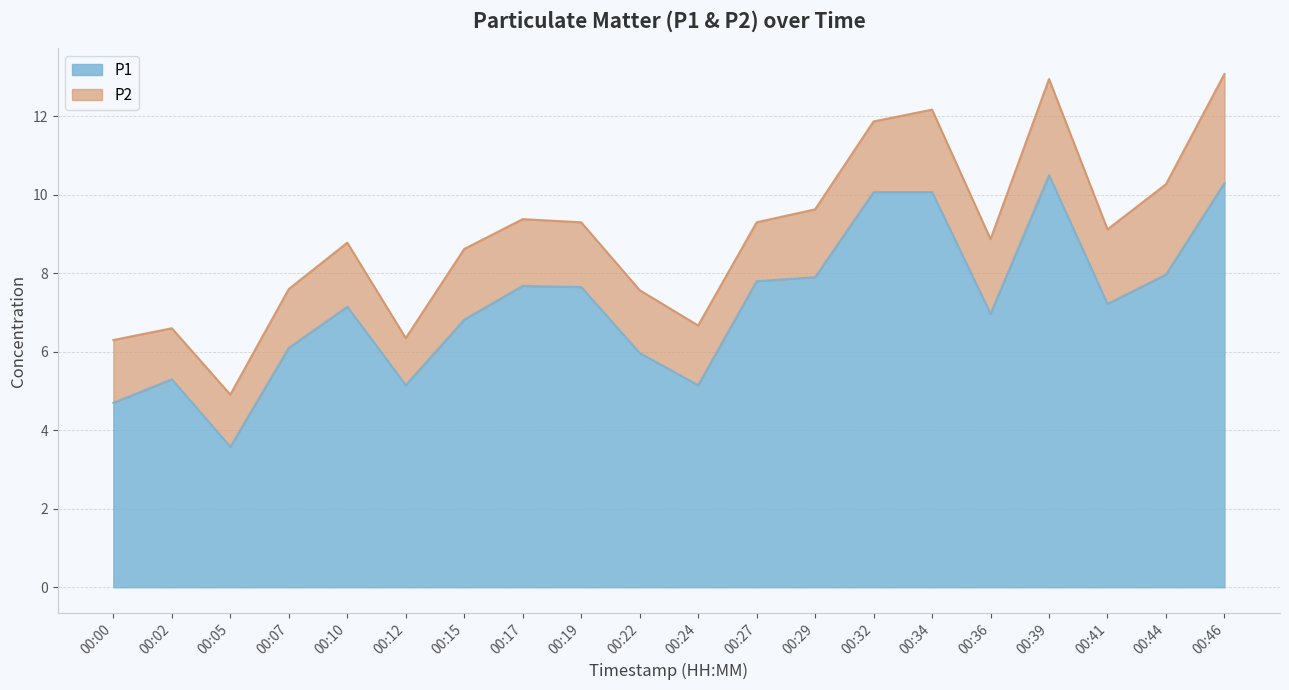

Is it true that the value at 00:15 is 4.1?

False